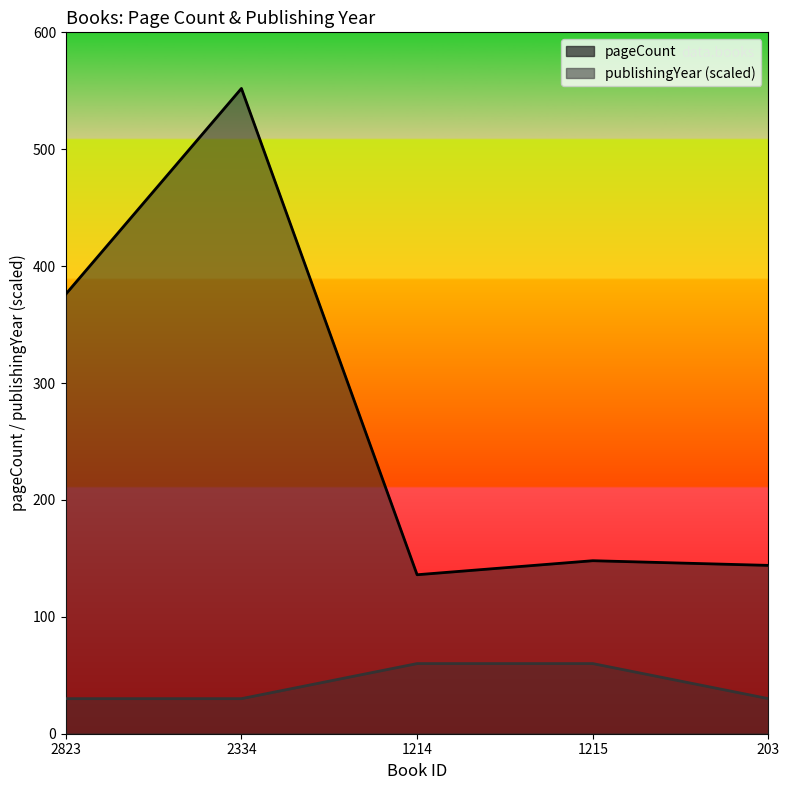

Reading left to right, list all the values displayed in this chart.

pageCount: 2823=376	2334=552	1214=136	1215=148	203=144
publishingYear: 2823=30	2334=30	1214=60	1215=60	203=30